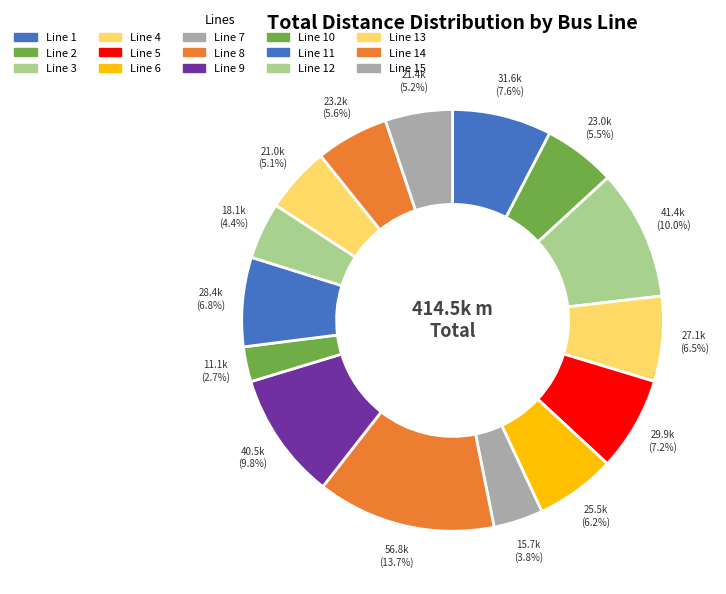

Is there a majority slice in this chart?

No